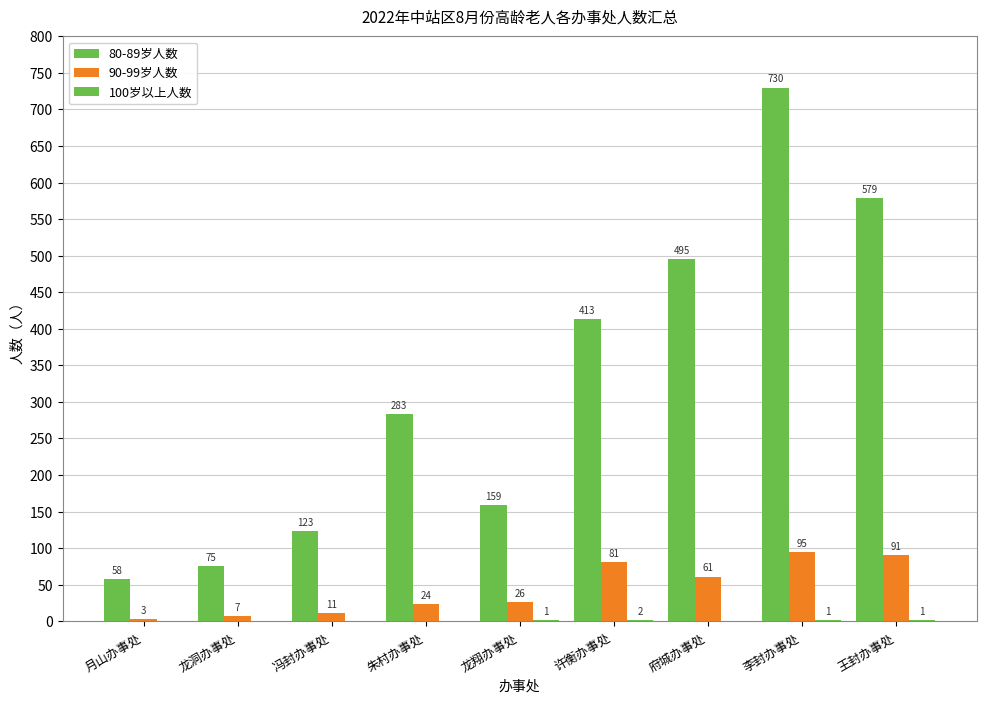

Reading left to right, extract all data points from this chart.

80-89岁人数: 58	75	123	283	159	413	495	730	579
90-99岁人数: 3	7	11	24	26	81	61	95	91
100岁以上人数: 0	0	0	0	1	2	0	1	1